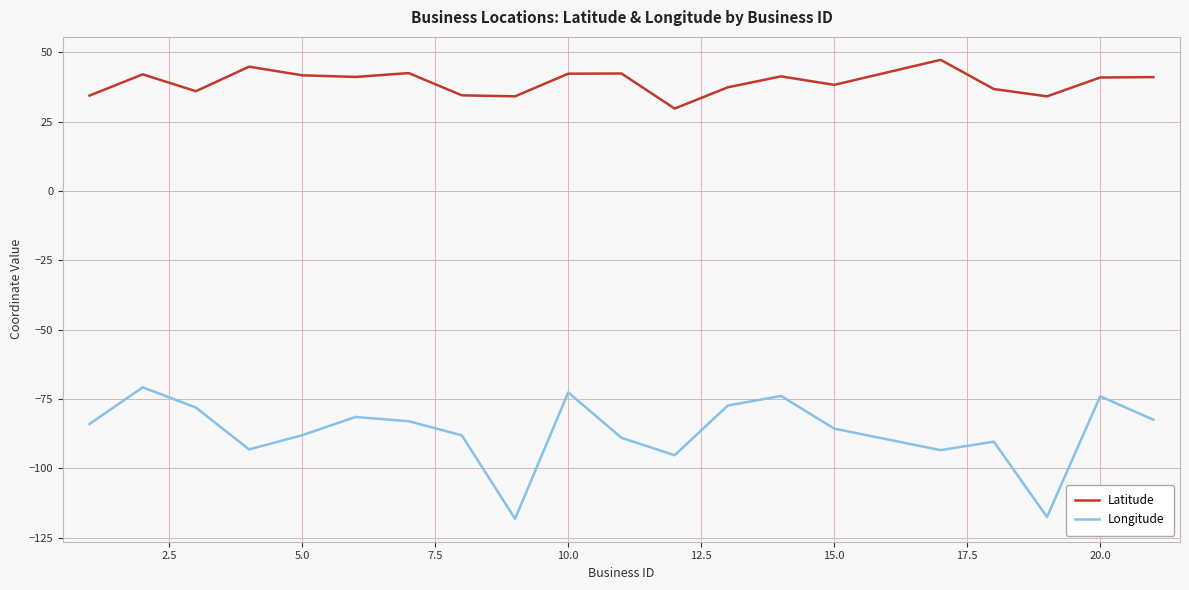

True or false: Latitude and Longitude cross at least once.

False